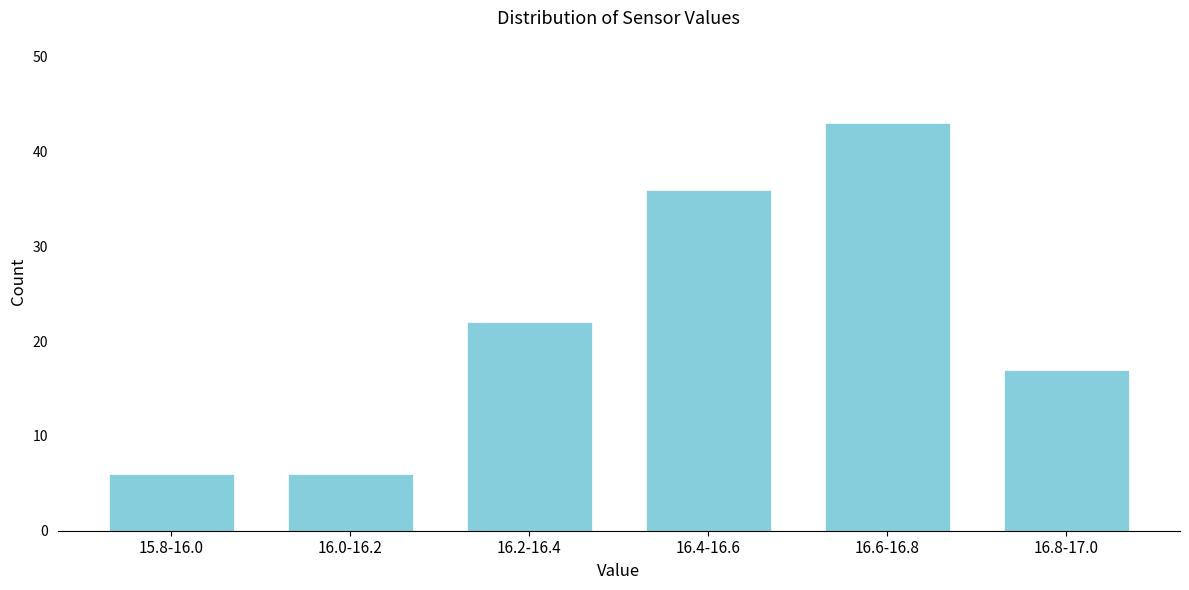

Reading right to left, transcribe all the data shown in this chart.

17	43	36	22	6	6